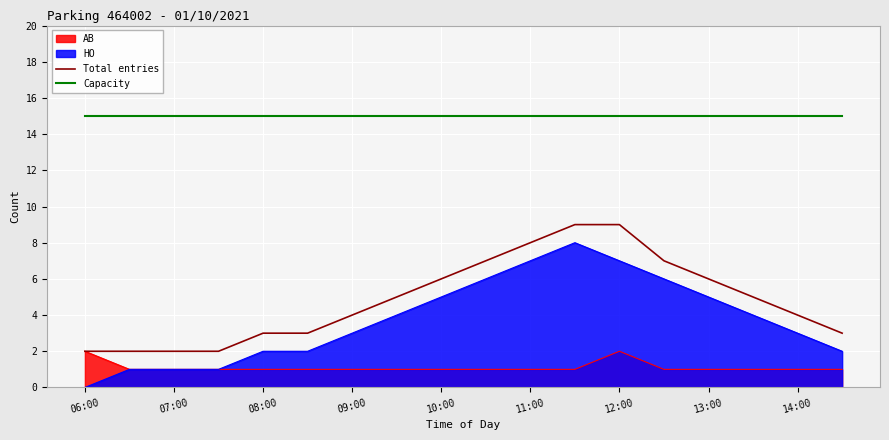

Is it true that Total entries equals 8 at 13:00?

False